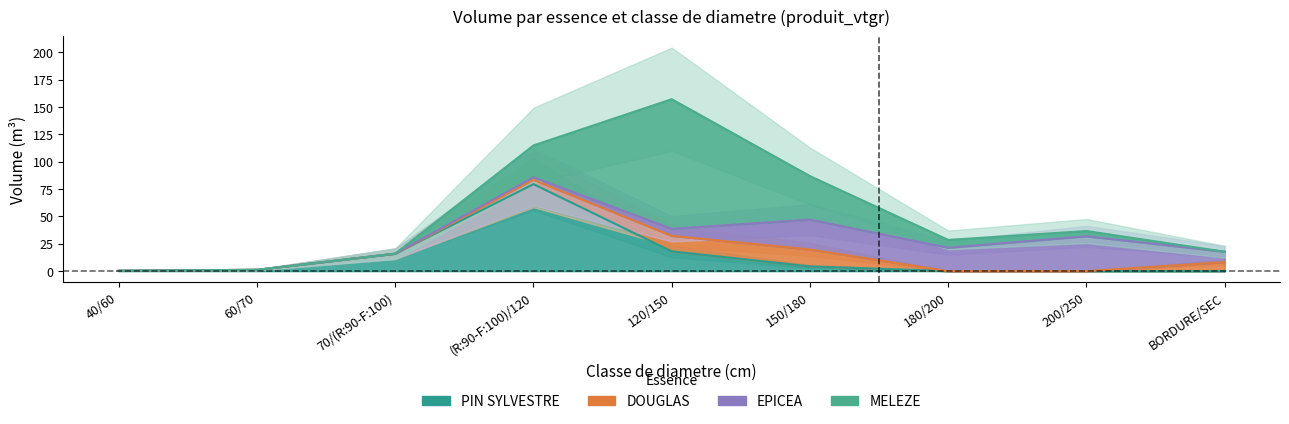

What position from the right is 200/250?

2